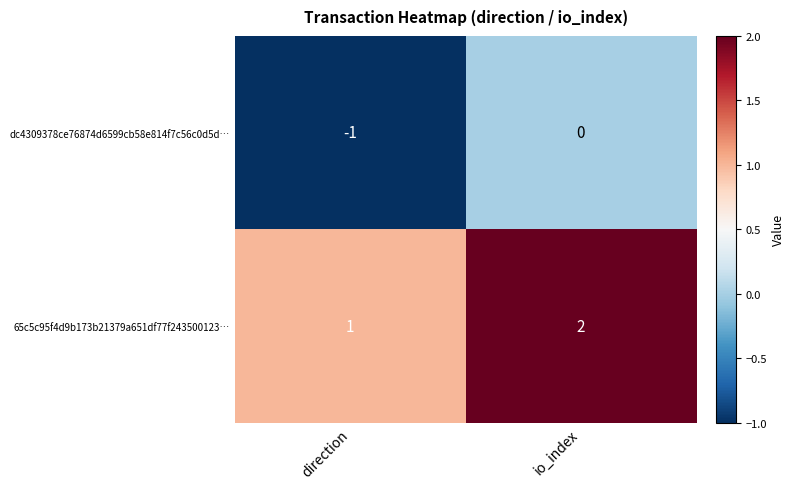

The value of dc4309378ce76874d6599cb58e814f7c56c0d5d… at direction is -1. True or false?

True